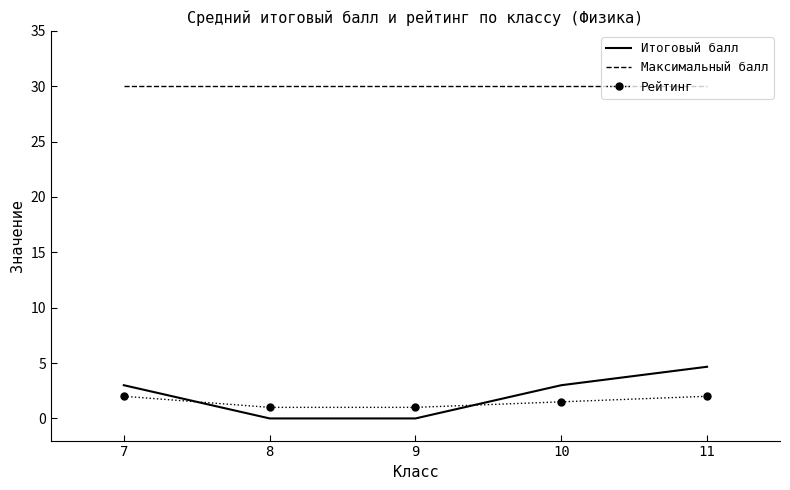

Reading right to left, list all the values displayed in this chart.

Итоговый балл: 4.7	3.0	0.0	0.0	3.0
Максимальный балл: 30.0	30.0	30.0	30.0	30.0
Рейтинг: 2.0	1.5	1.0	1.0	2.0